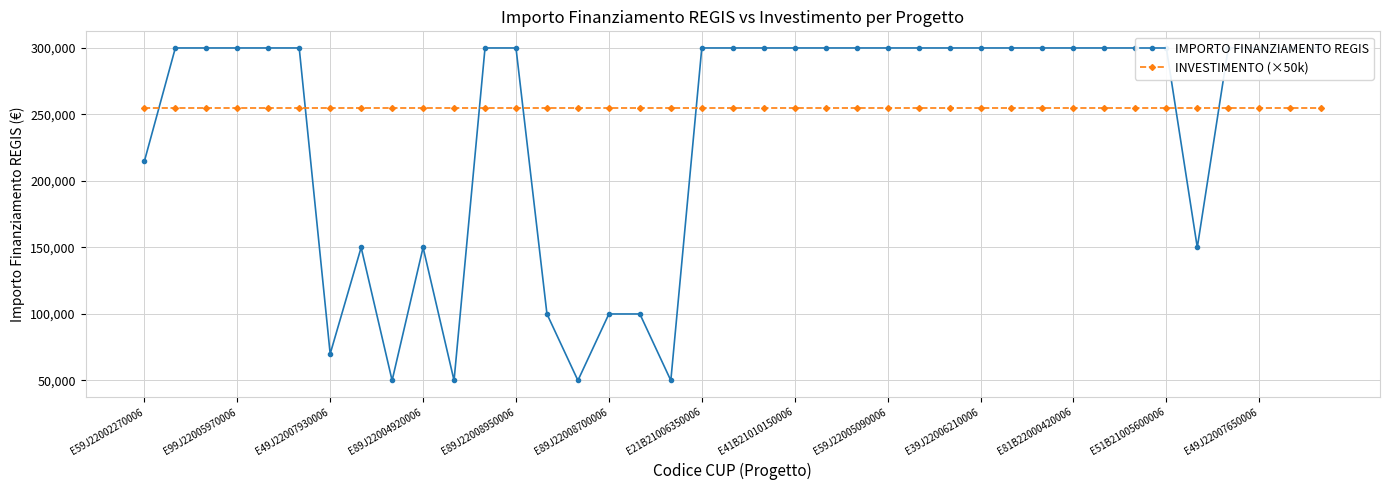

Which series changed the most between 19 and 21?

IMPORTO FINANZIAMENTO REGIS